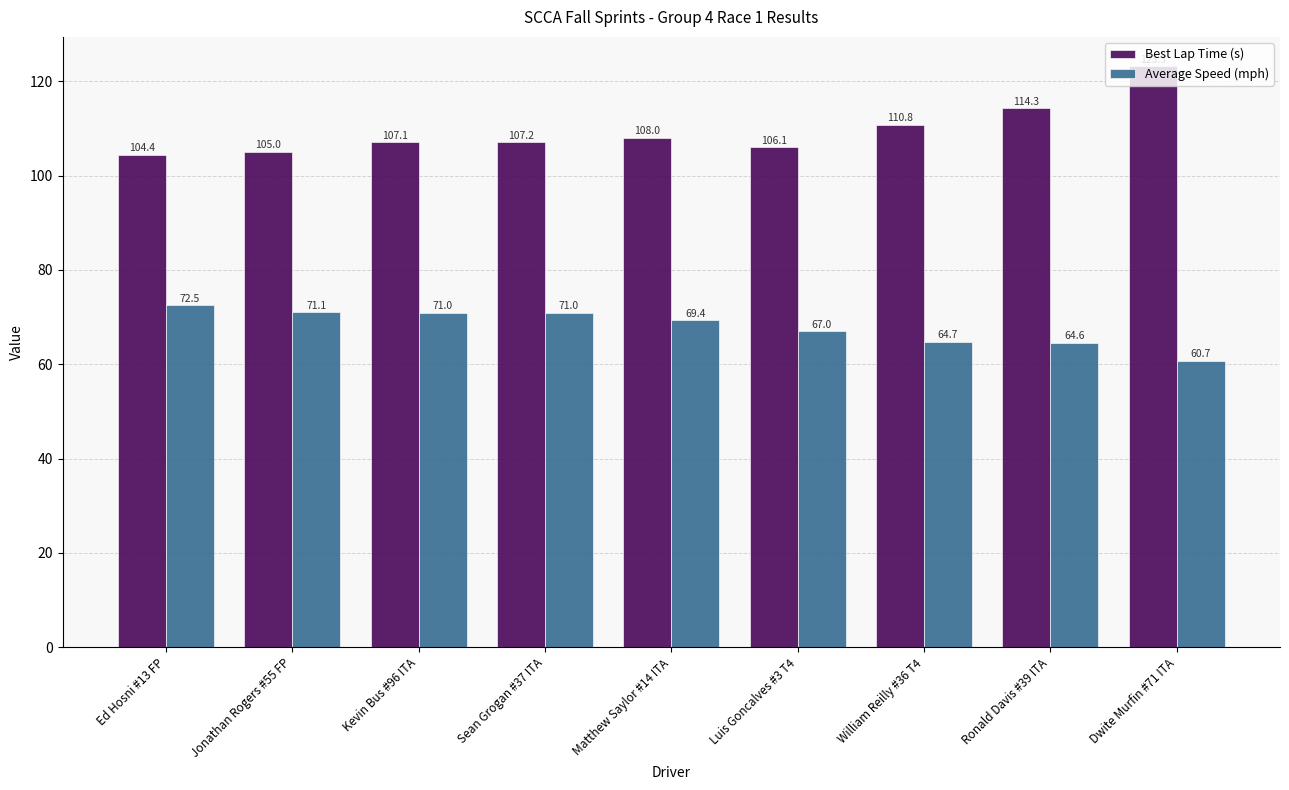

What are all the series names shown in the legend?

Best Lap Time (s), Average Speed (mph)